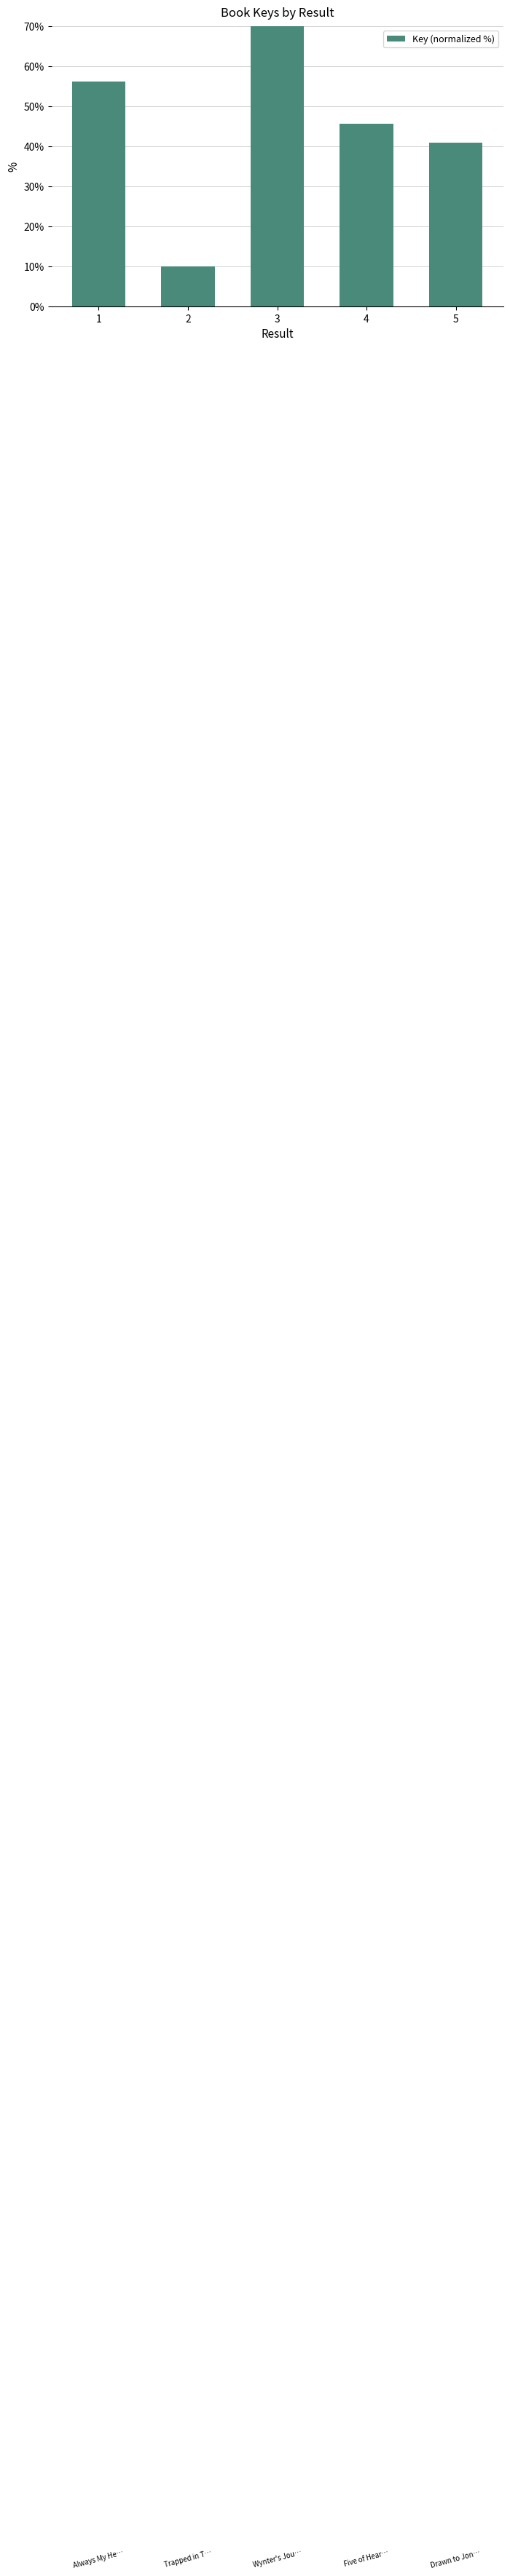

Rank the categories by value from lowest to highest.

2, 5, 4, 1, 3